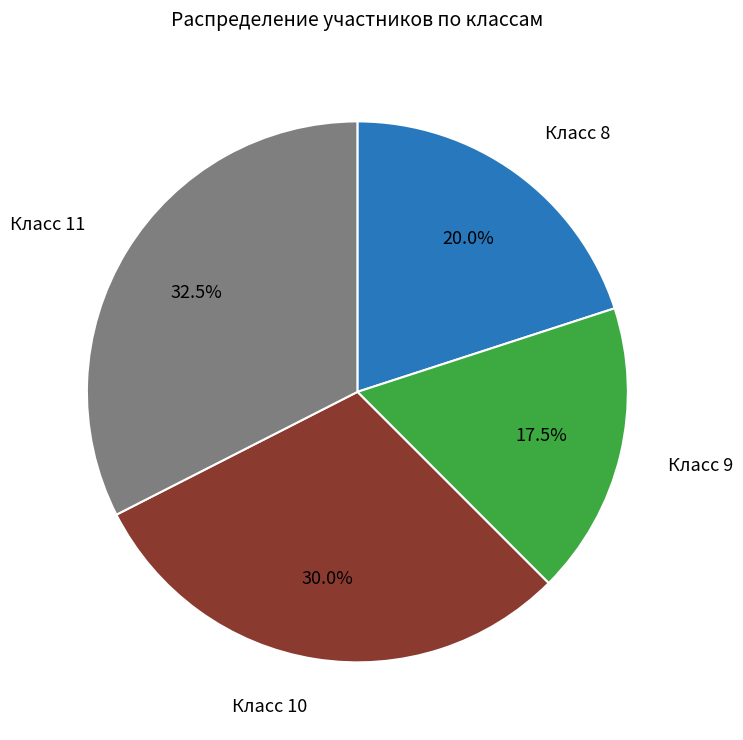

To the nearest percent, what is the difference between the largest and smallest slice percentages?

15%